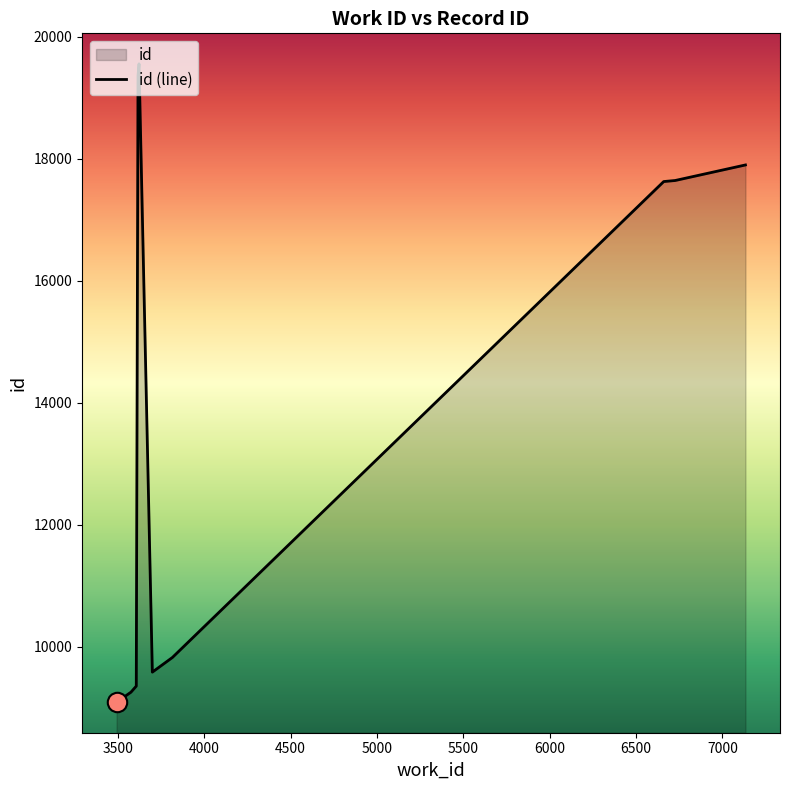

What is the label of the 9th point from the right?

3576